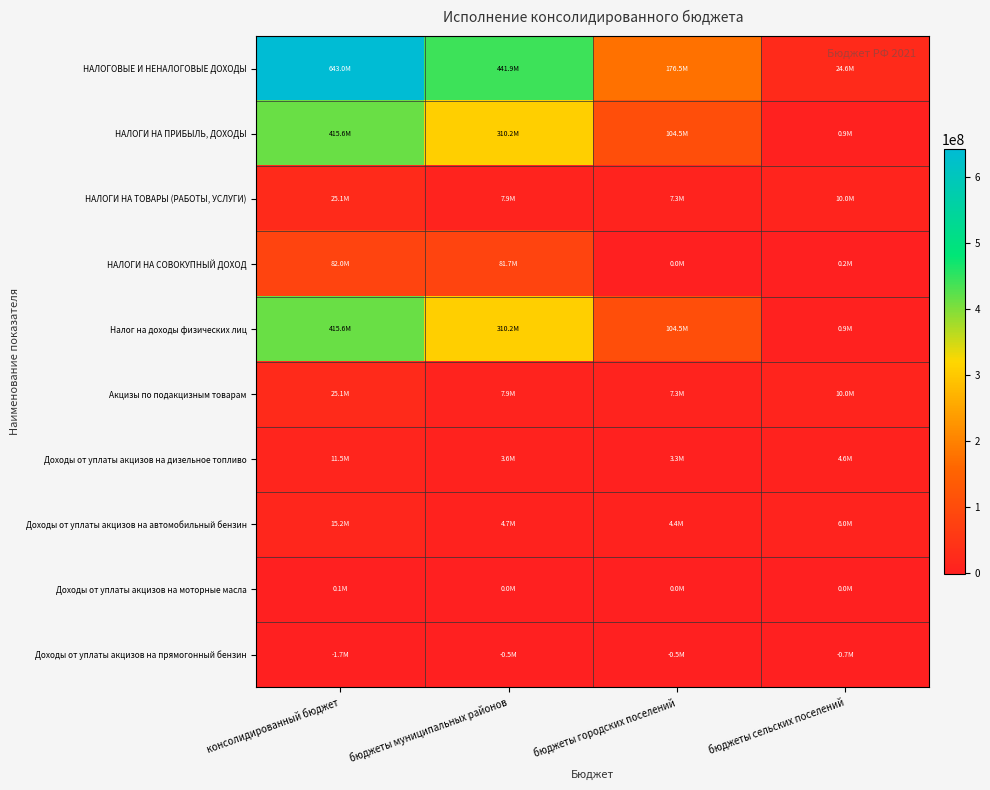

Which series has the largest range (max minus min)?

НАЛОГОВЫЕ И НЕНАЛОГОВЫЕ ДОХОДЫ